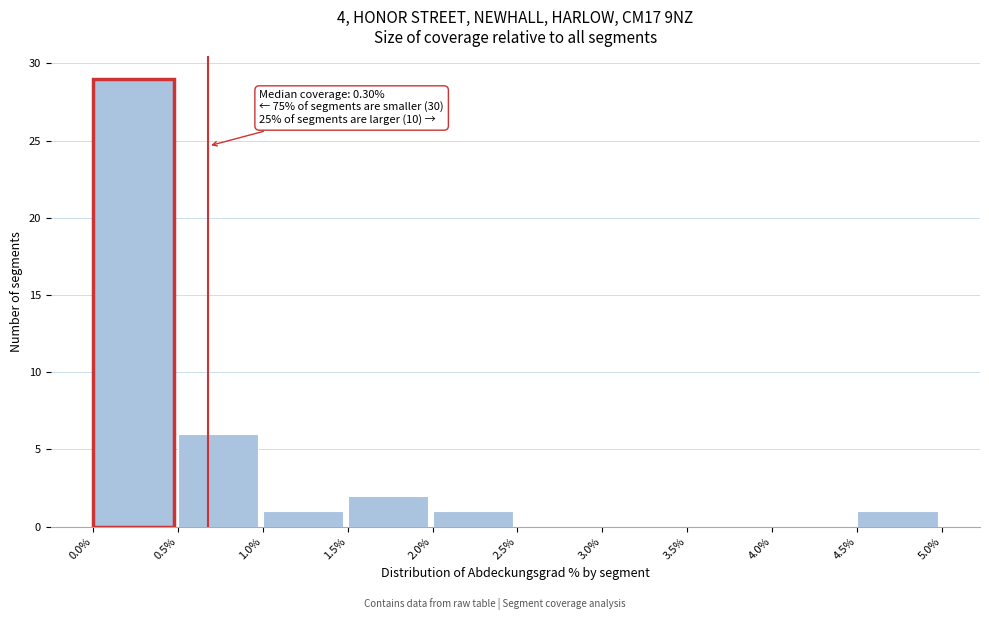

Over which range of the x-axis is the bar tallest?

0.0% to 0.5%